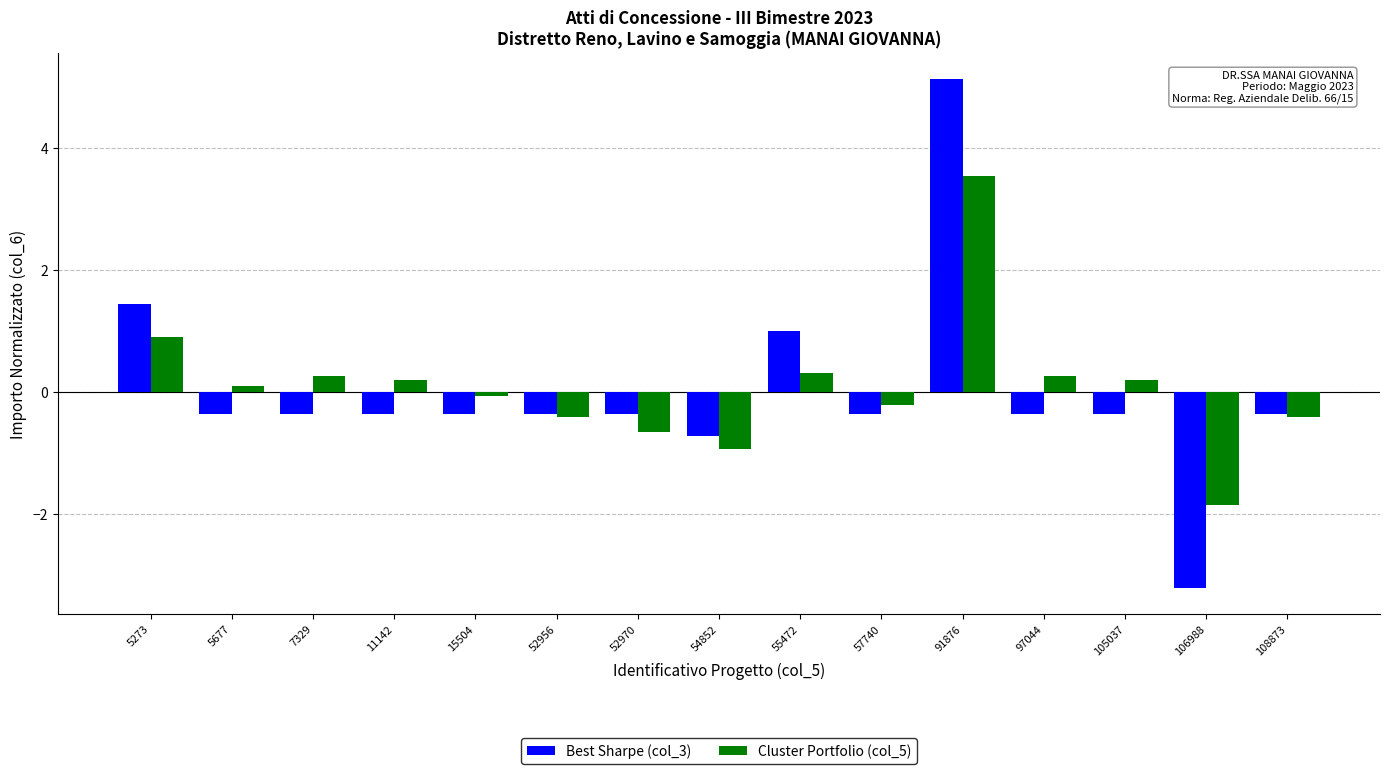

What is the lowest value of the Best Sharpe (col_3) series?

-3.2